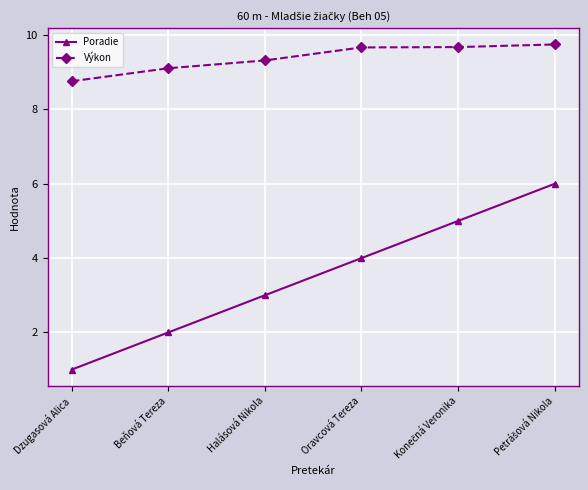

What is the maximum value for Poradie?

6.0